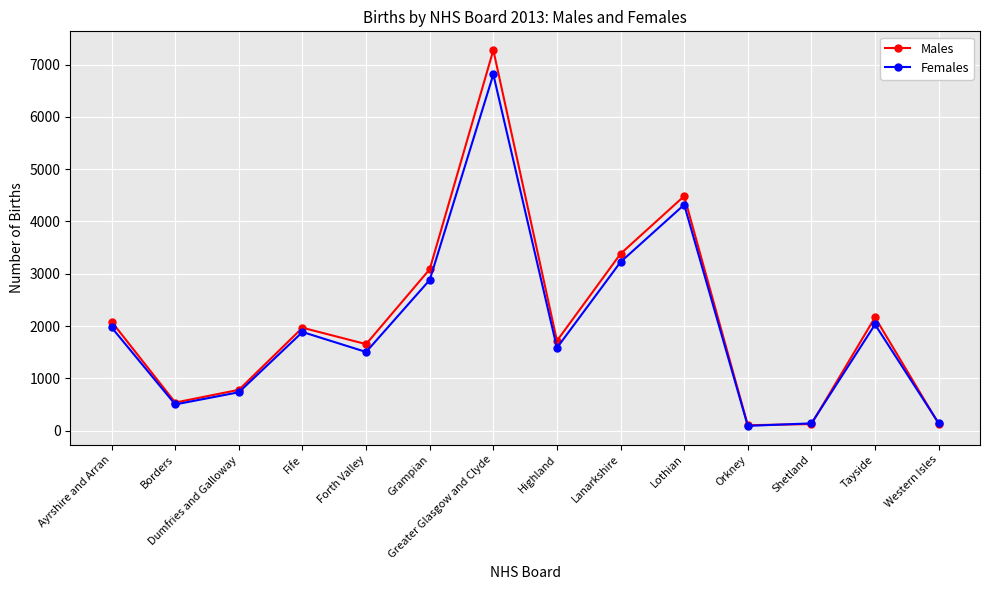

Where does the Females series first go above 1886?

Ayrshire and Arran